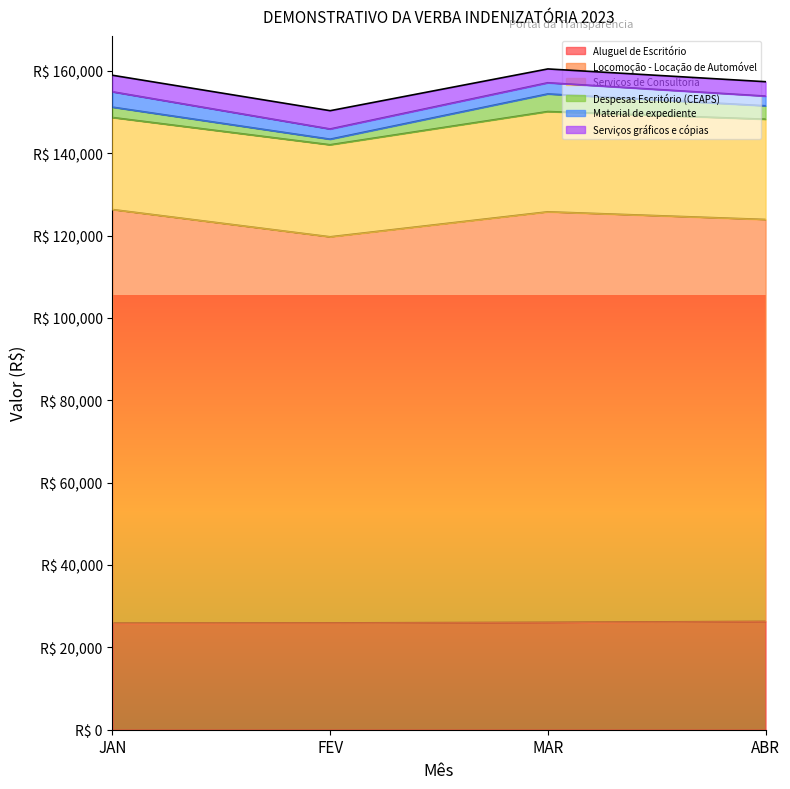

Is the value of Material de expediente at FEV greater than the value of Serviços gráficos e cópias at JAN?

No